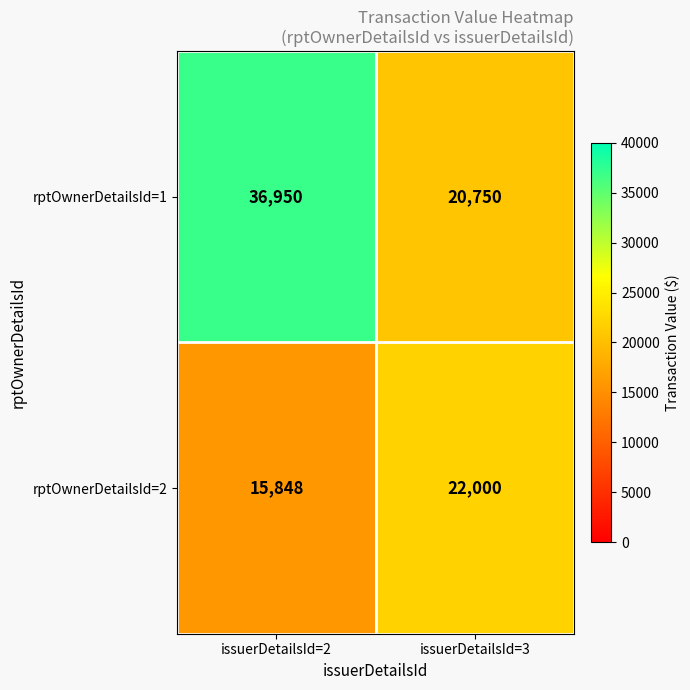

Which series has the largest range (max minus min)?

rptOwnerDetailsId=1